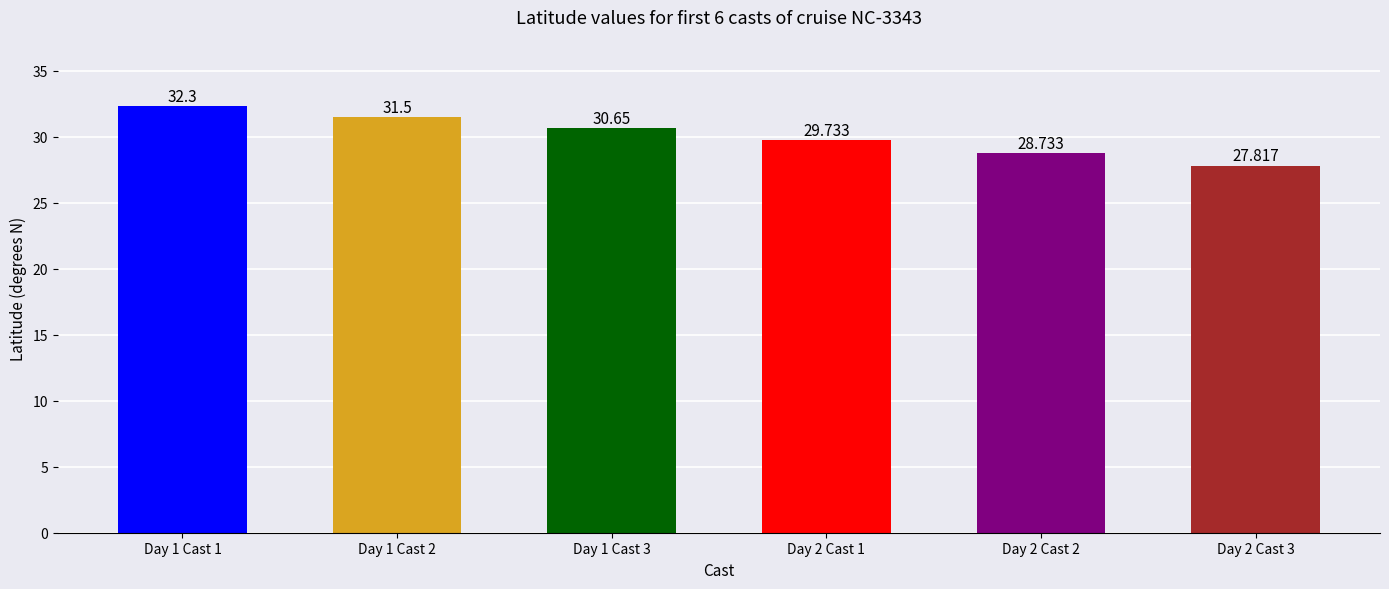

Reading left to right, transcribe all the data shown in this chart.

Day 1 Cast 1=32.3	Day 1 Cast 2=31.5	Day 1 Cast 3=30.6	Day 2 Cast 1=29.7	Day 2 Cast 2=28.7	Day 2 Cast 3=27.8